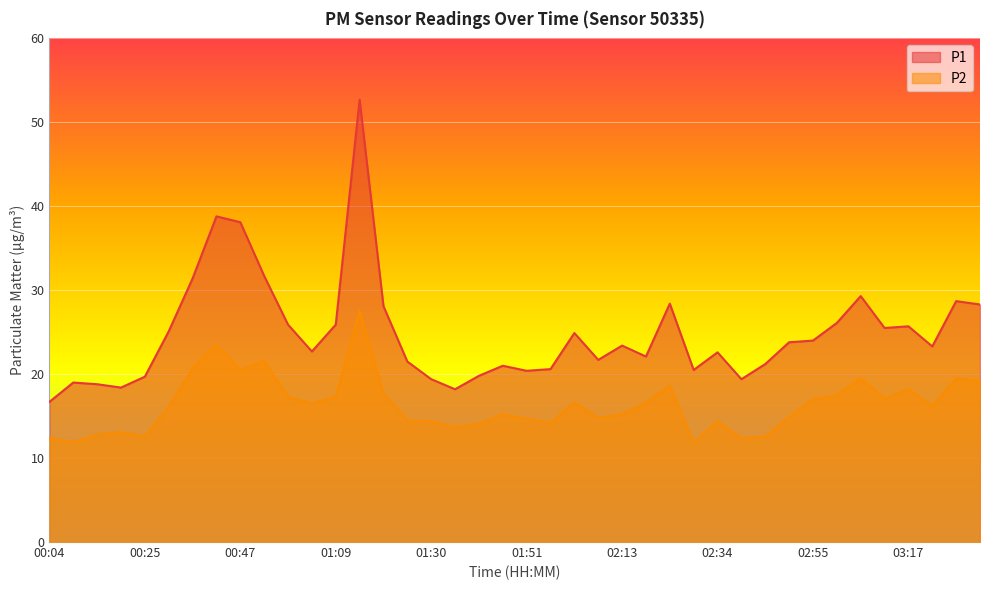

True or false: P1 has a value of 5.4 at 00:20.

False